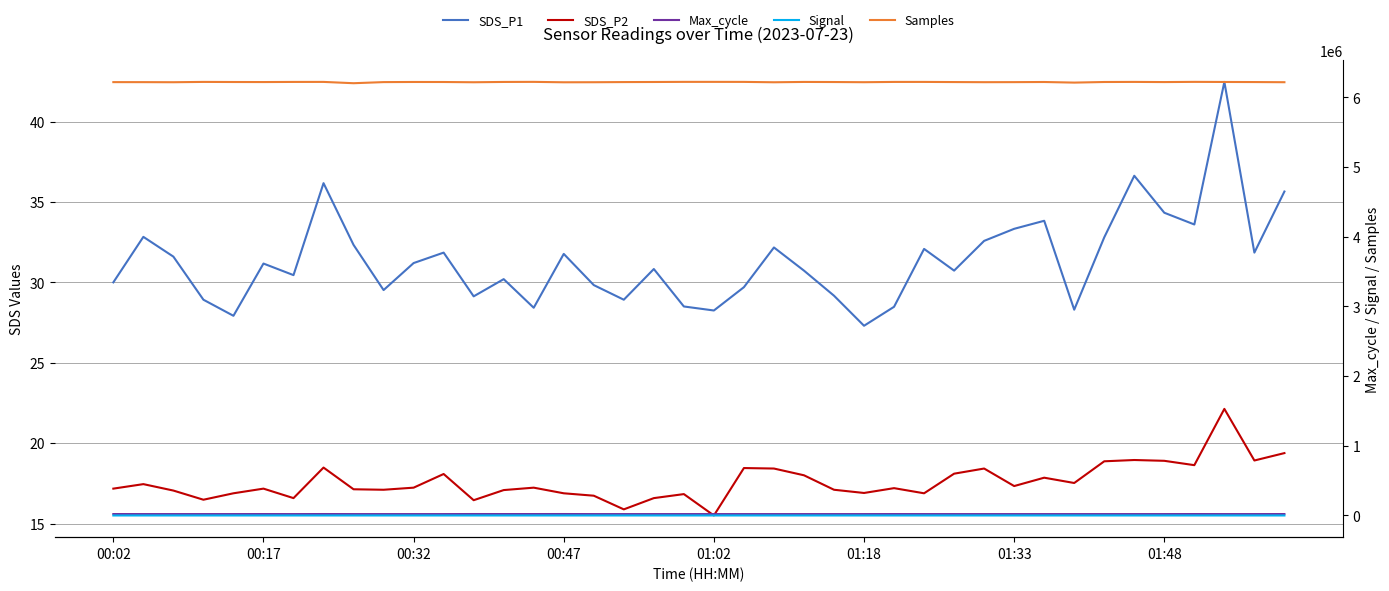

True or false: Max_cycle and SDS_P1 cross at least once.

False